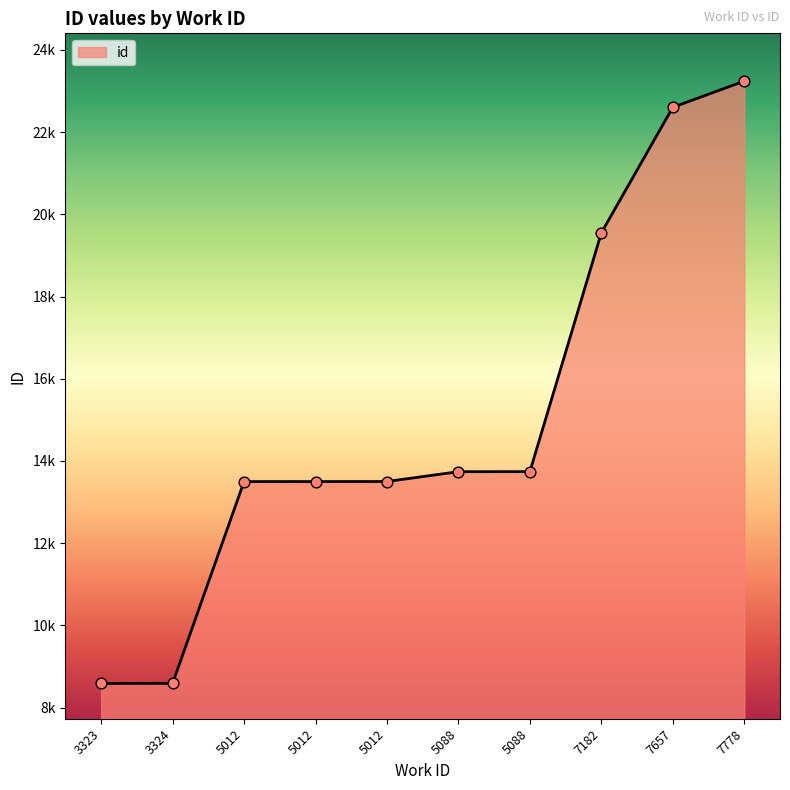

Which has a higher value, 7778 or 5012?

7778